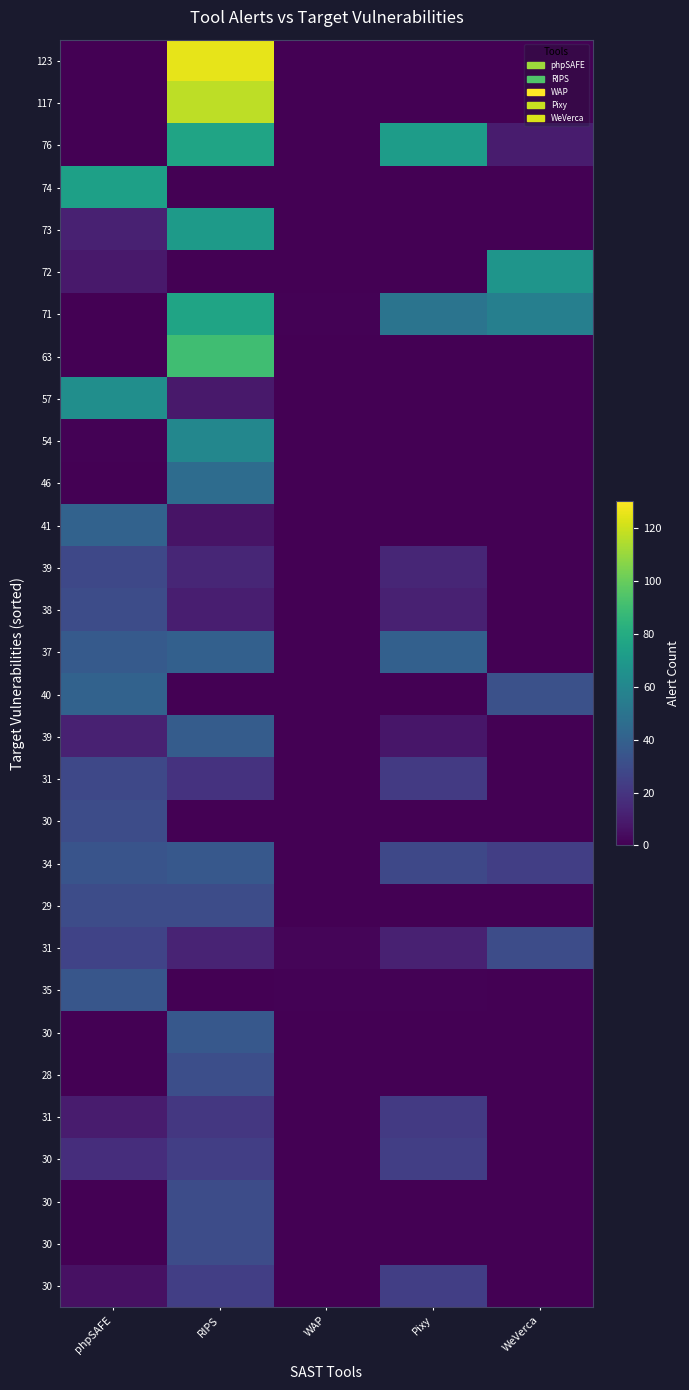

Count the number of categories in the chart.

5